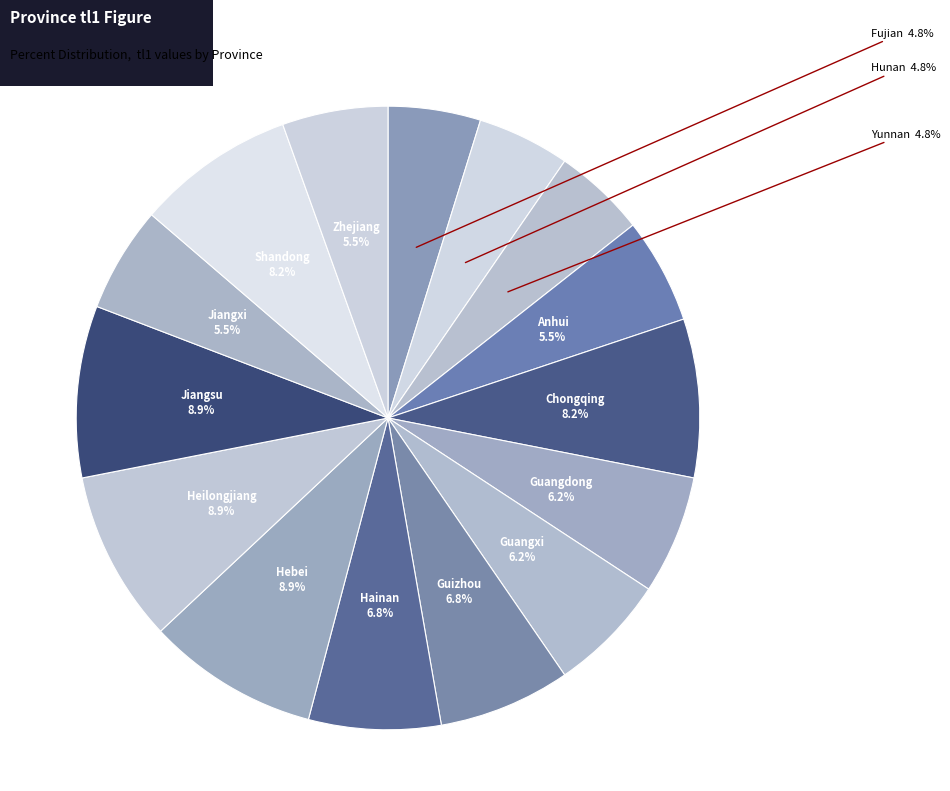

Is there a majority slice in this chart?

No